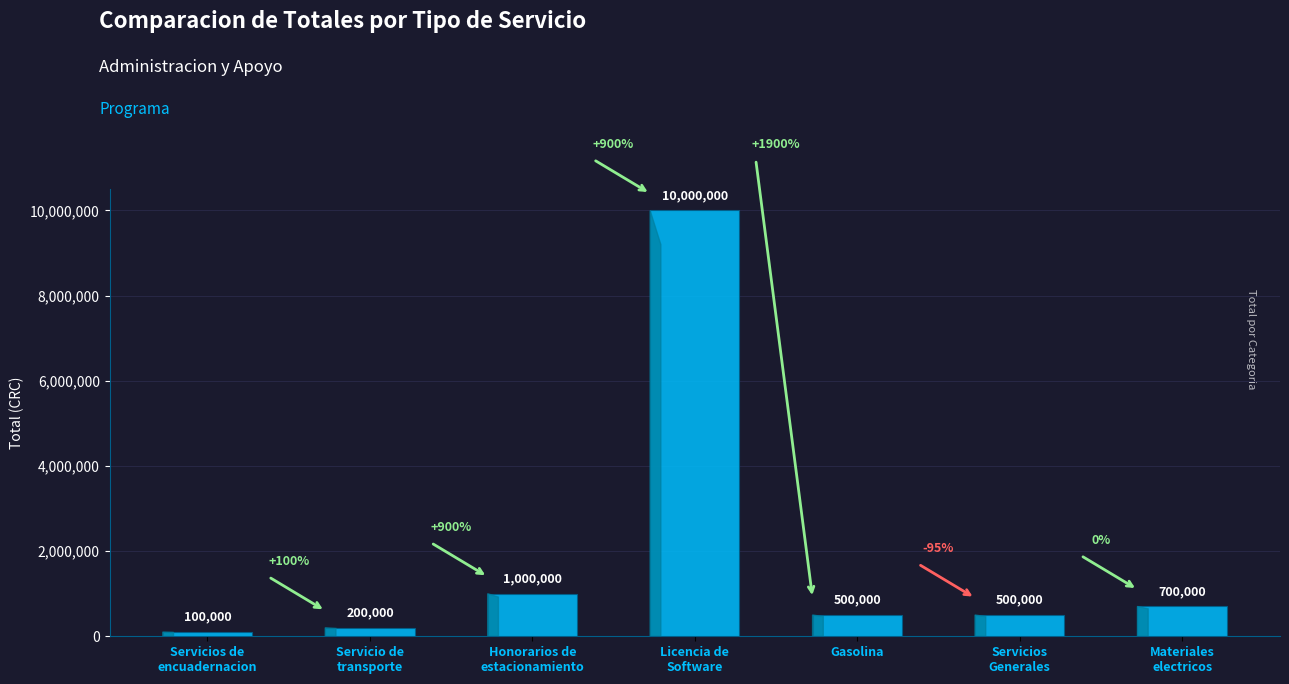

What is the label of the 5th bar from the left?

Gasolina